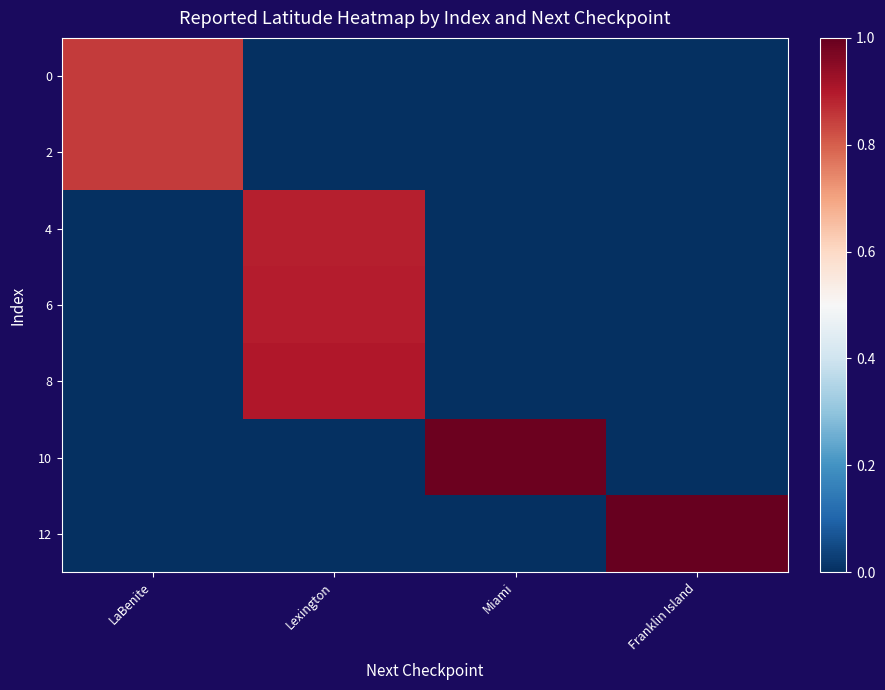

Between LaBenite and Franklin Island, which is larger?

LaBenite